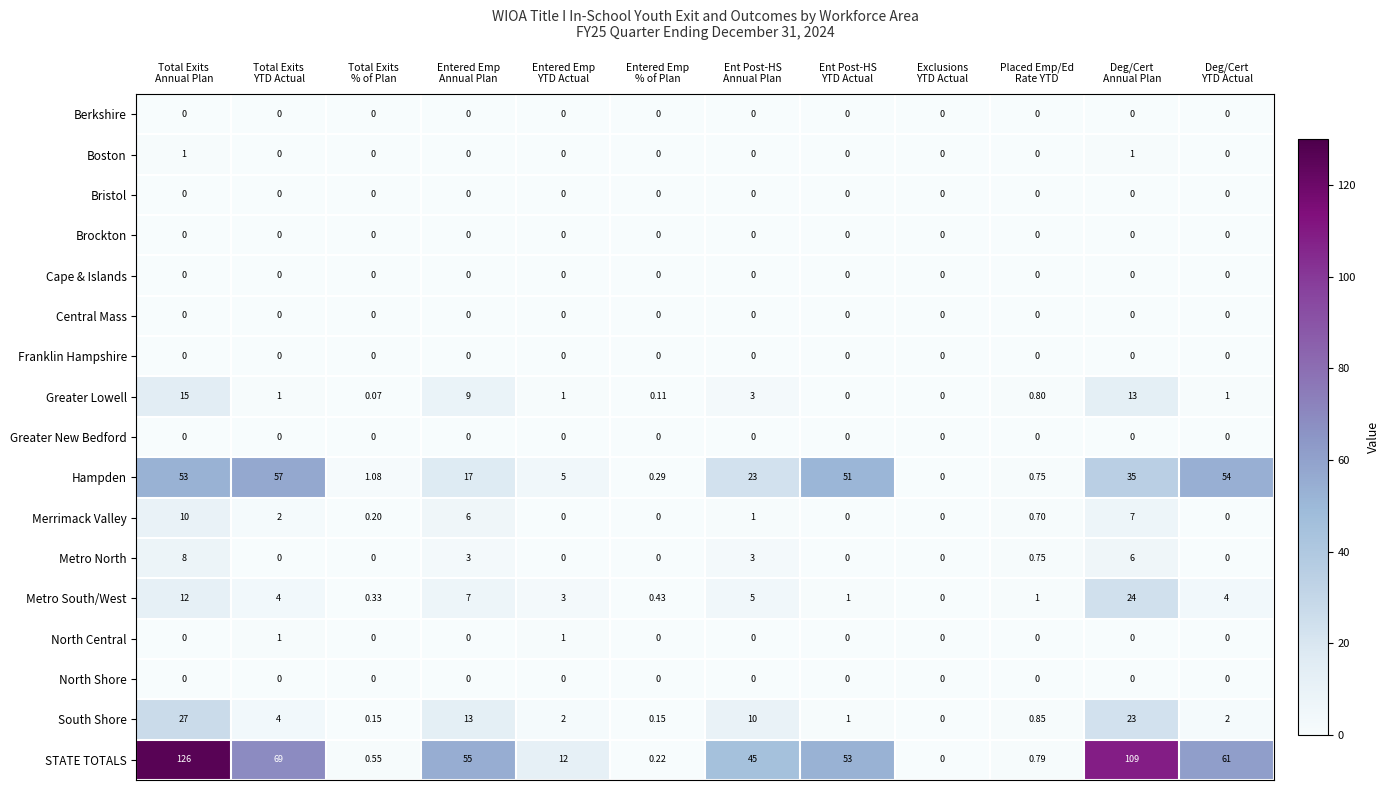

At how many categories does at least one series exceed 88?

2